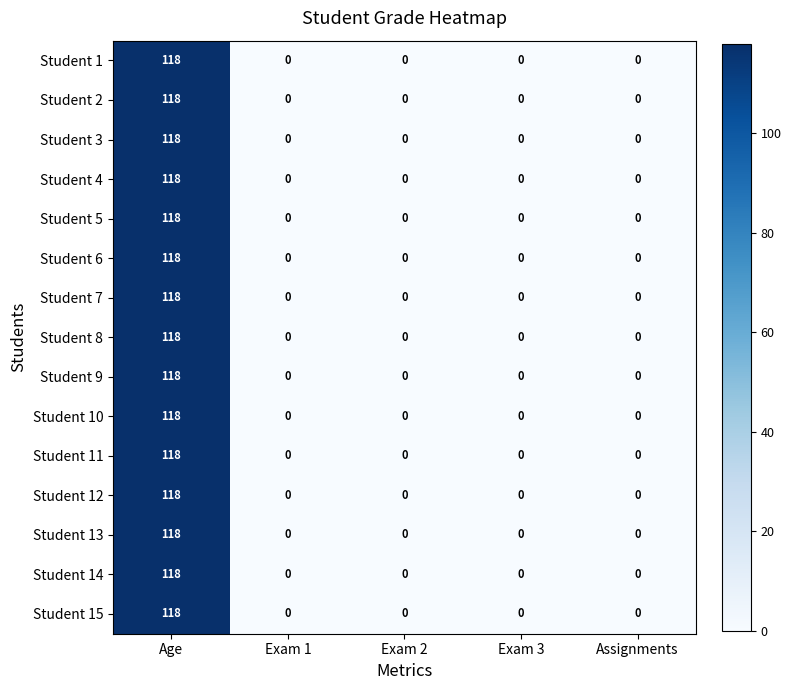

Is it true that Student 9 equals 0 at Exam 1?

True